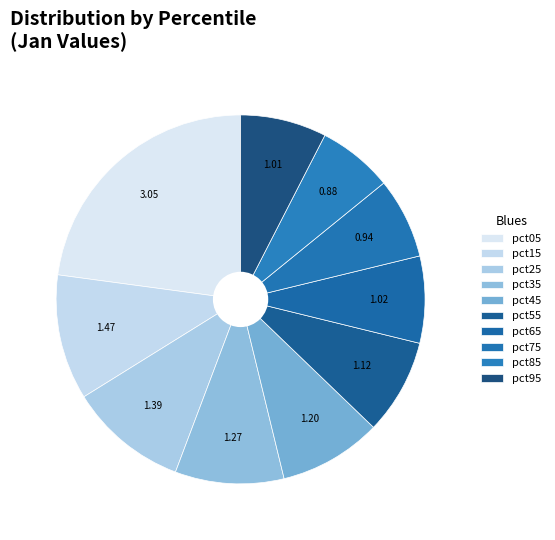

How many slices are in this pie chart?

10